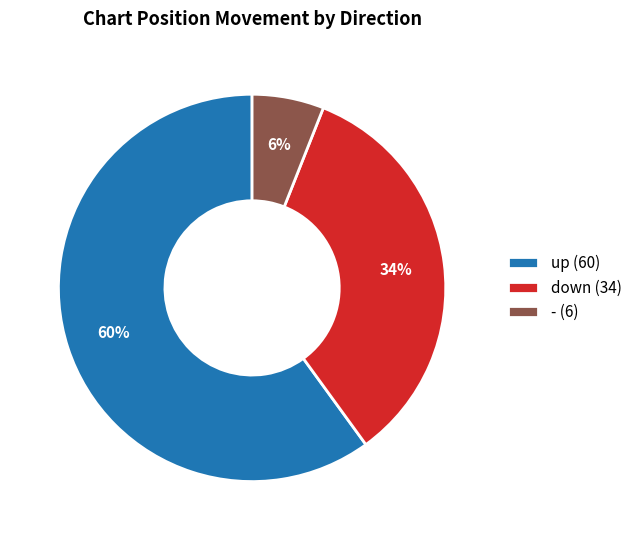

Combined, do down (34) and - (6) account for over 50%?

No